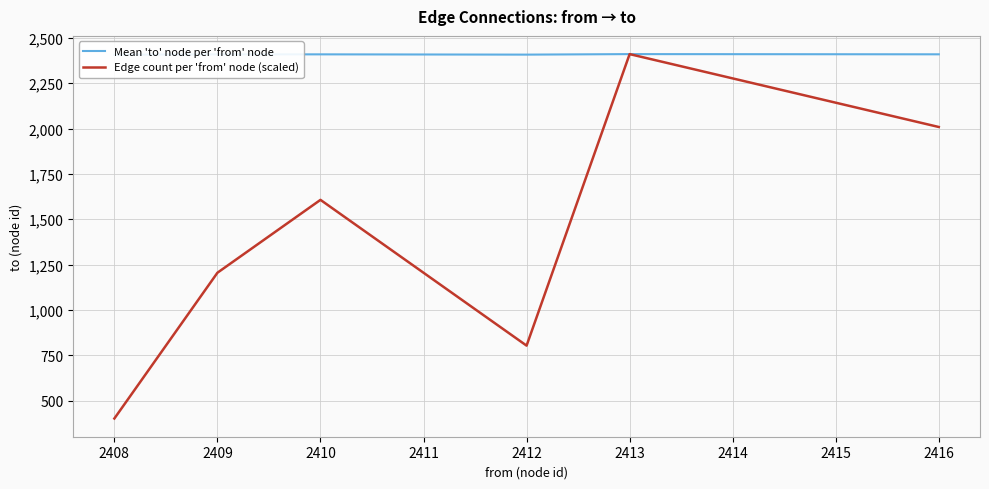

What are all the series names shown in the legend?

Mean 'to' node per 'from' node, Edge count per 'from' node (scaled)